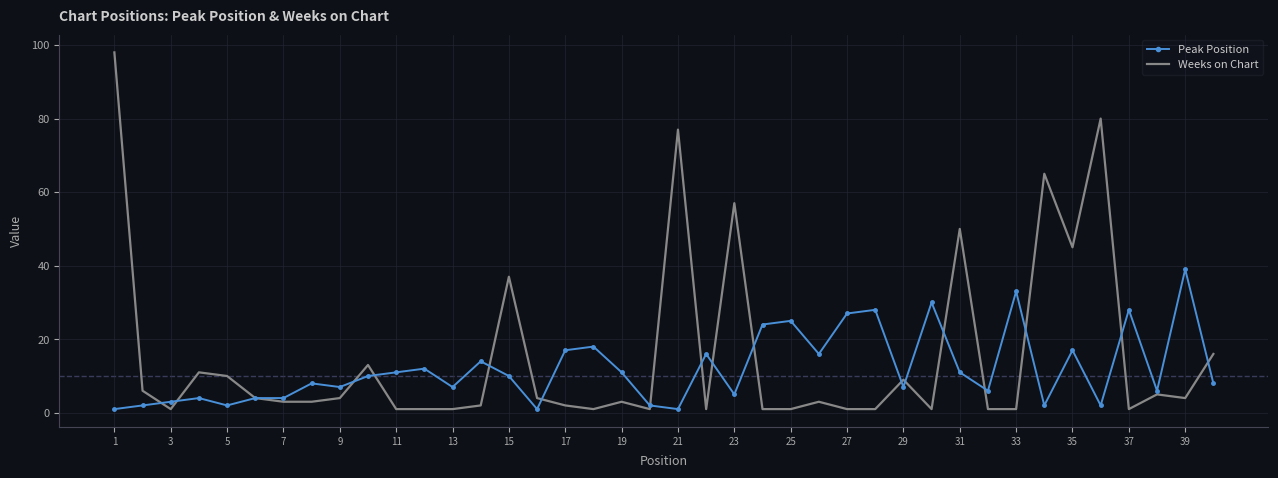

True or false: Peak Position has more than 0 points higher than both neighbors.

True